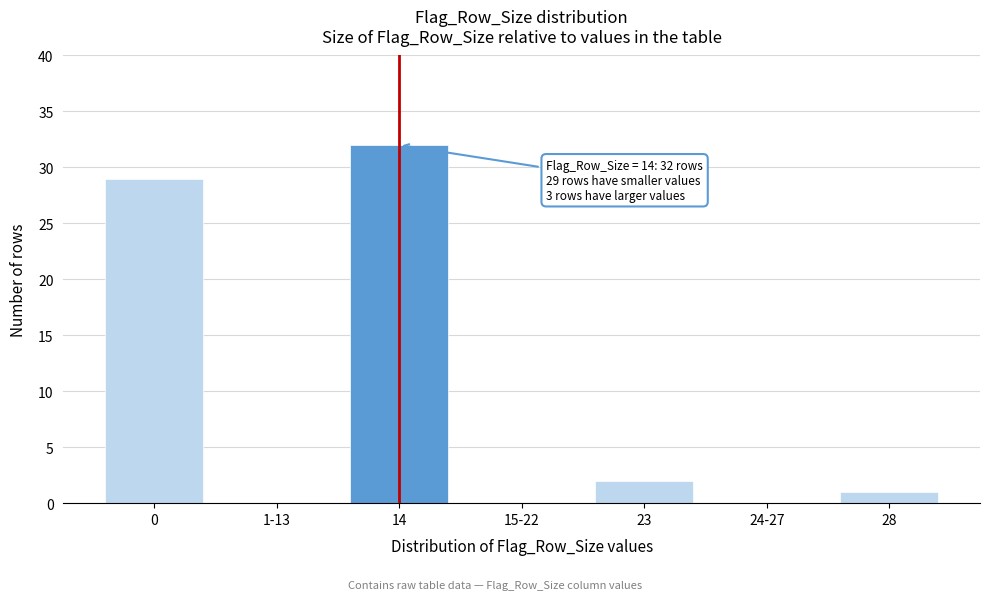

Reading right to left, what are all the values shown in this chart?

28=1	24-27=0	23=2	15-22=0	14=32	1-13=0	0=29